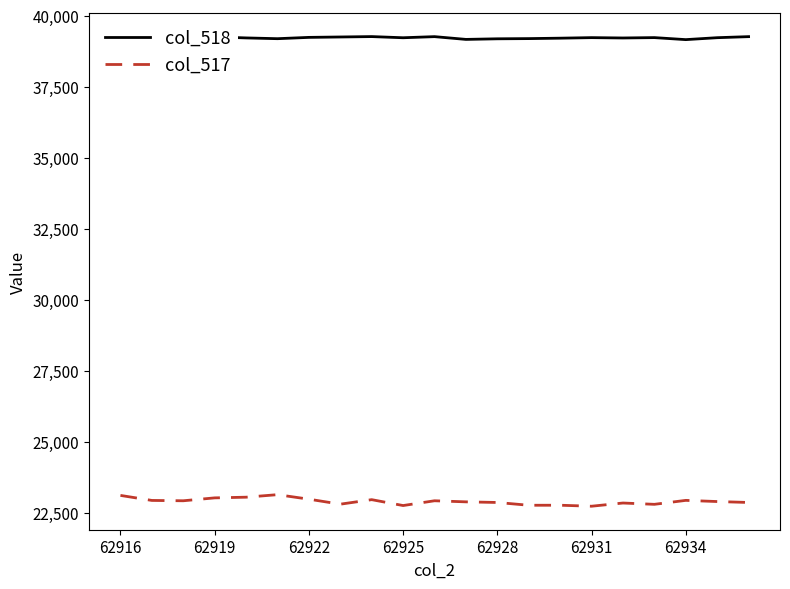

The value of col_517 at 62922 is 33612. True or false?

False